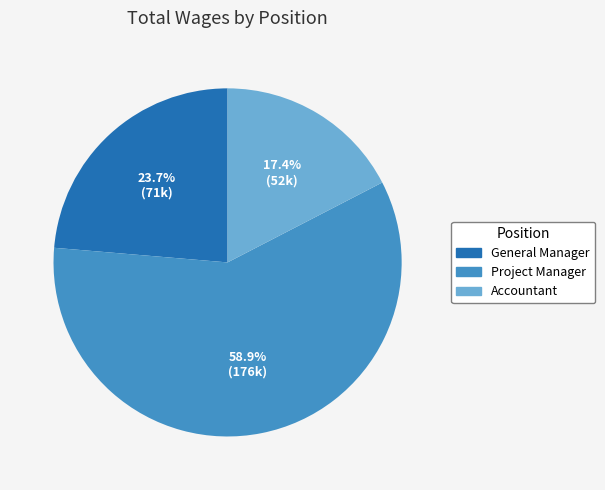

Is there a majority slice in this chart?

Yes